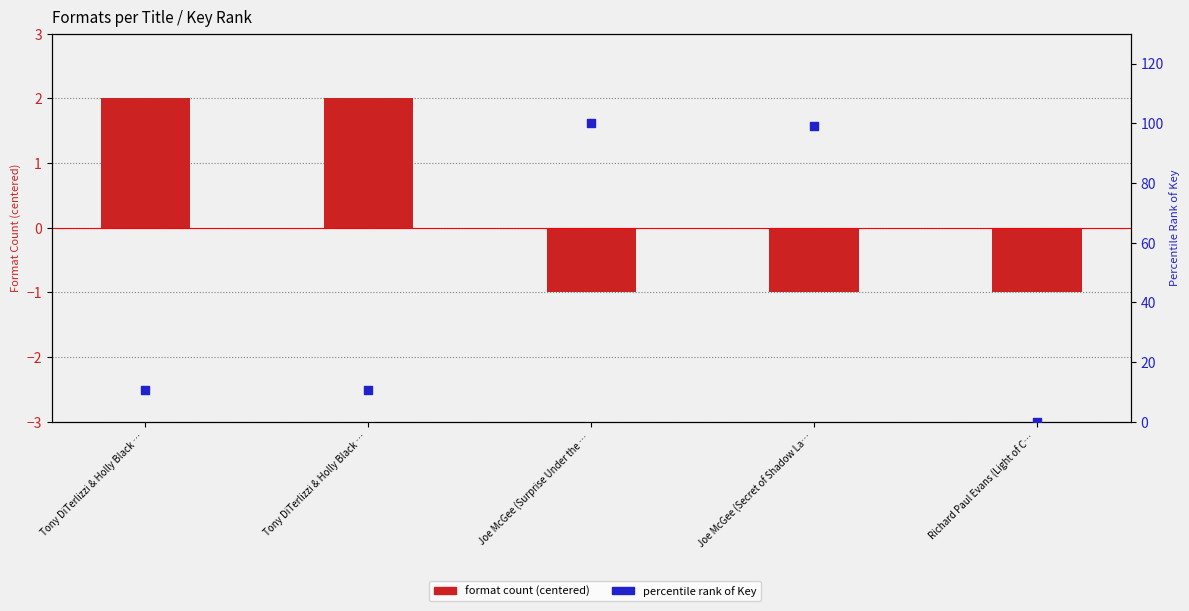

Which series reaches the maximum Y coordinate?

percentile rank of Key